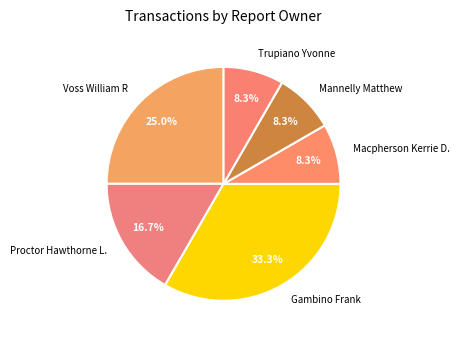

What portion of the pie excludes Macpherson Kerrie D.?

91.7%